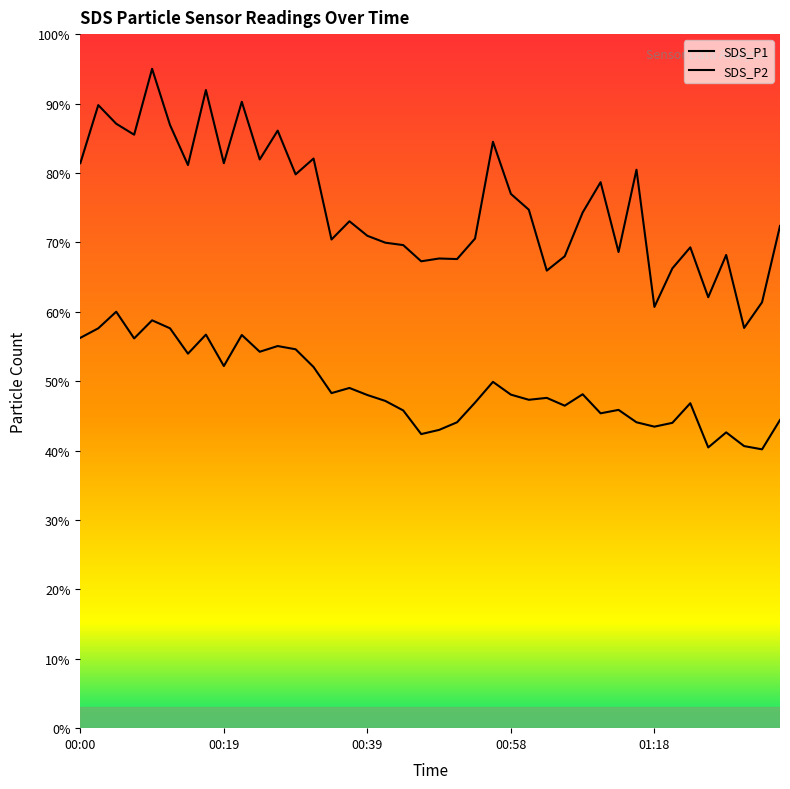

Reading left to right, extract all data points from this chart.

SDS_P1: 81.4	89.8	87.1	85.5	95.0	86.9	81.1	91.9	81.4	90.3	81.9	86.1	79.8	82.1	70.4	73.0	70.9	69.9	69.6	67.3	67.7	67.6	70.5	84.5	77.0	74.7	65.9	68.0	74.3	78.7	68.6	80.5	60.7	66.2	69.3	62.1	68.2	57.7	61.4	72.4
SDS_P2: 56.2	57.6	60.0	56.2	58.8	57.6	54.0	56.7	52.2	56.6	54.2	55.1	54.6	52.0	48.3	49.0	48.0	47.1	45.8	42.4	43.0	44.1	46.9	49.9	48.1	47.3	47.6	46.5	48.1	45.4	45.9	44.1	43.4	44.0	46.8	40.4	42.6	40.6	40.2	44.4